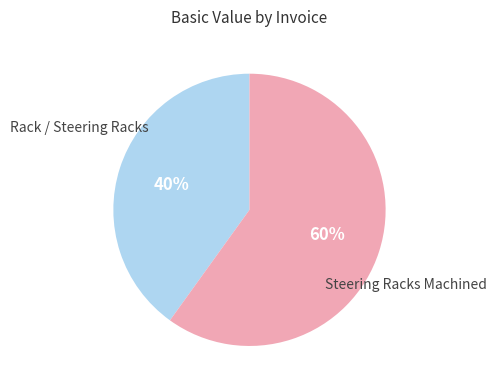

To the nearest percent, what is the average slice percentage?

50%